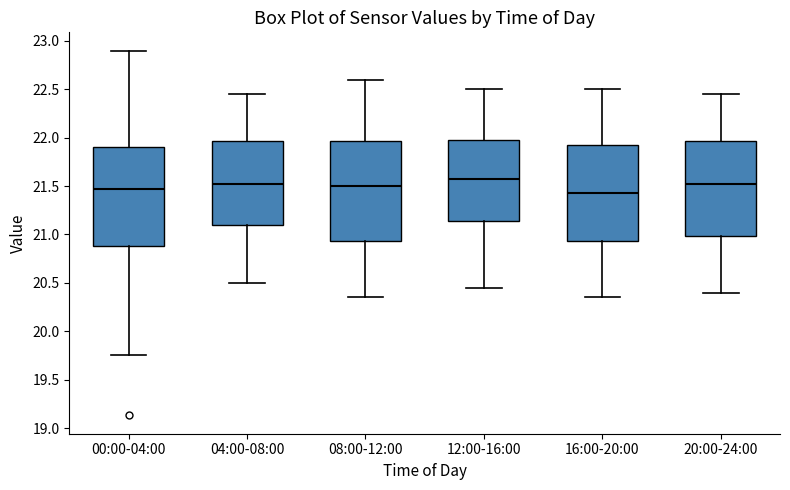

Reading left to right, read every box against the y-axis: the position of its median line, the range the box covers, and the ends of its whiskers. The values are not printed on the chart, so give them approximately, as read against the axis.

00:00-04:00: median 21.50, box 20.90 to 21.90, whiskers 19.75 to 22.90
04:00-08:00: median 21.55, box 21.10 to 21.95, whiskers 20.50 to 22.45
08:00-12:00: median 21.50, box 20.95 to 21.95, whiskers 20.35 to 22.60
12:00-16:00: median 21.60, box 21.15 to 22.00, whiskers 20.45 to 22.50
16:00-20:00: median 21.45, box 20.95 to 21.95, whiskers 20.35 to 22.50
20:00-24:00: median 21.55, box 21.00 to 21.95, whiskers 20.40 to 22.45